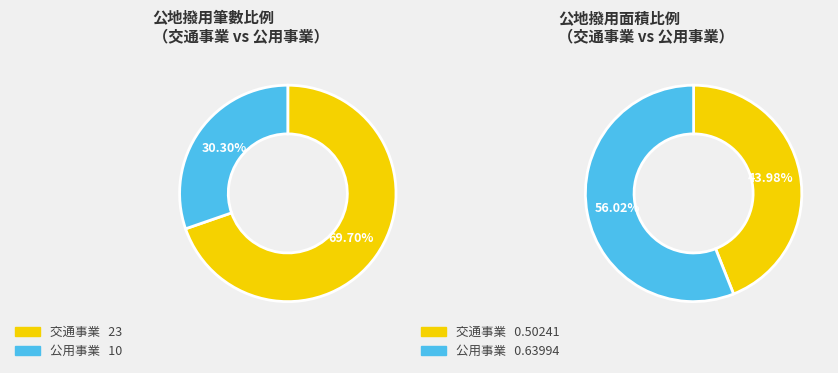

Between 交通事業 and 公用事業, which series saw the biggest shift?

交通事業